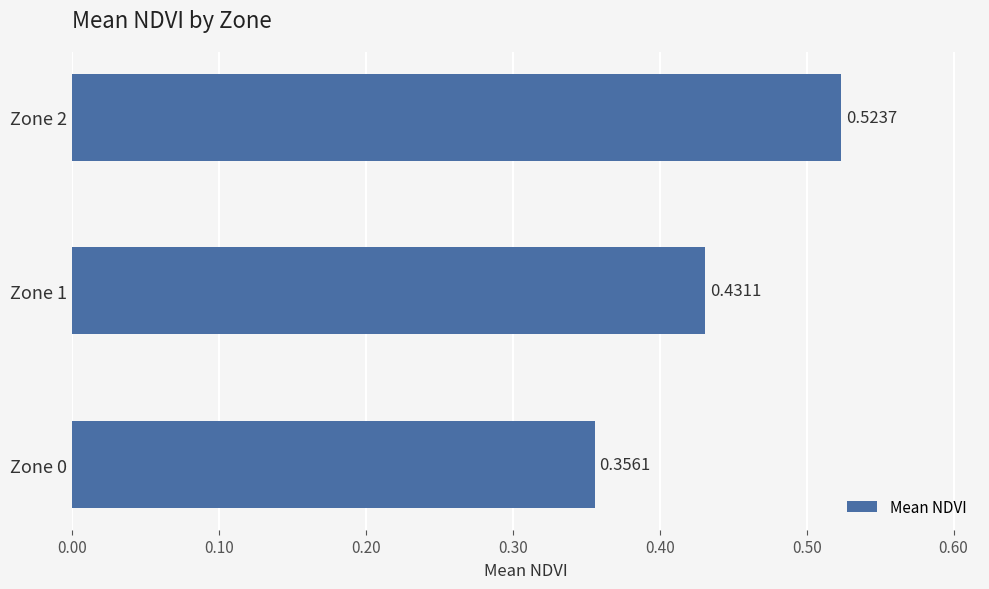

What is the sum of all values?

1.3